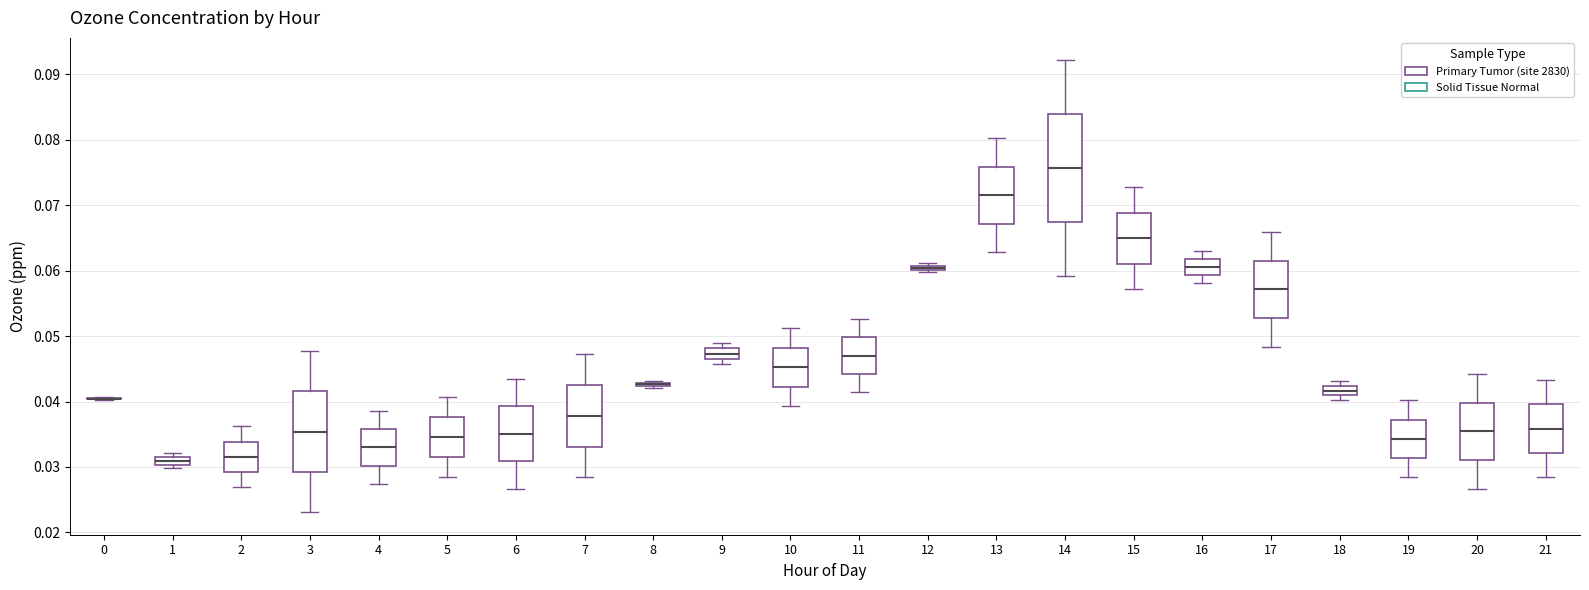

Where does the lower whisker of the box at x = 2 end on the y-axis? The values are not printed on the chart, so give them approximately, as read against the axis.

0.027